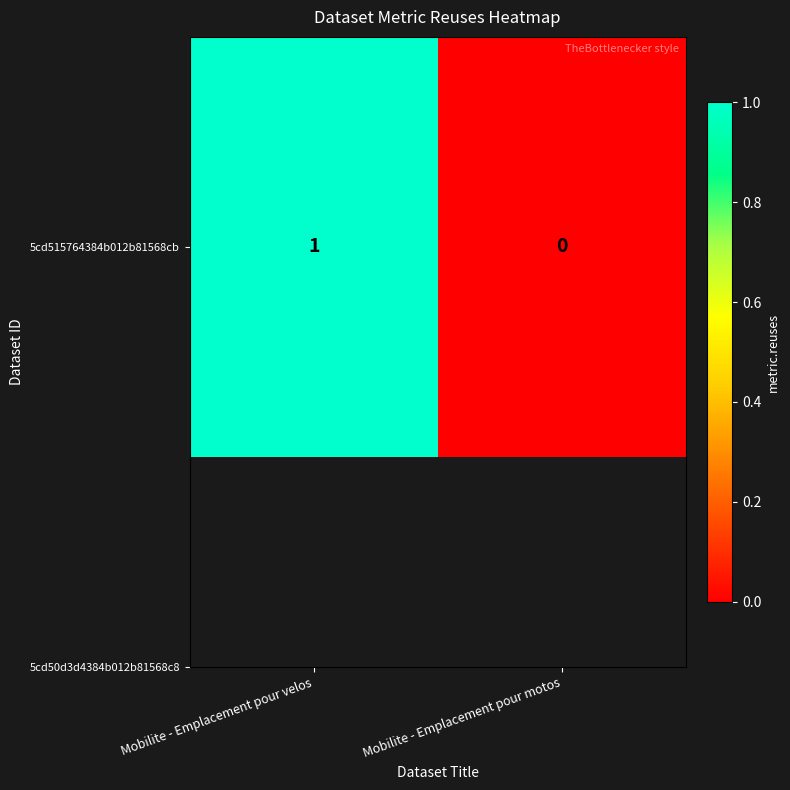

Reading left to right, list all the values displayed in this chart.

1	0